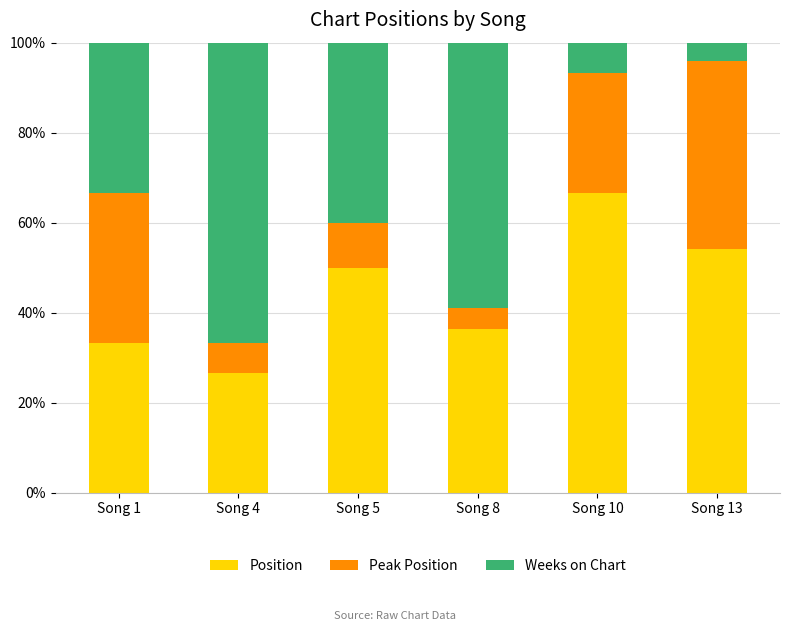

The Position series shows 54.2 at Song 13. True or false?

True